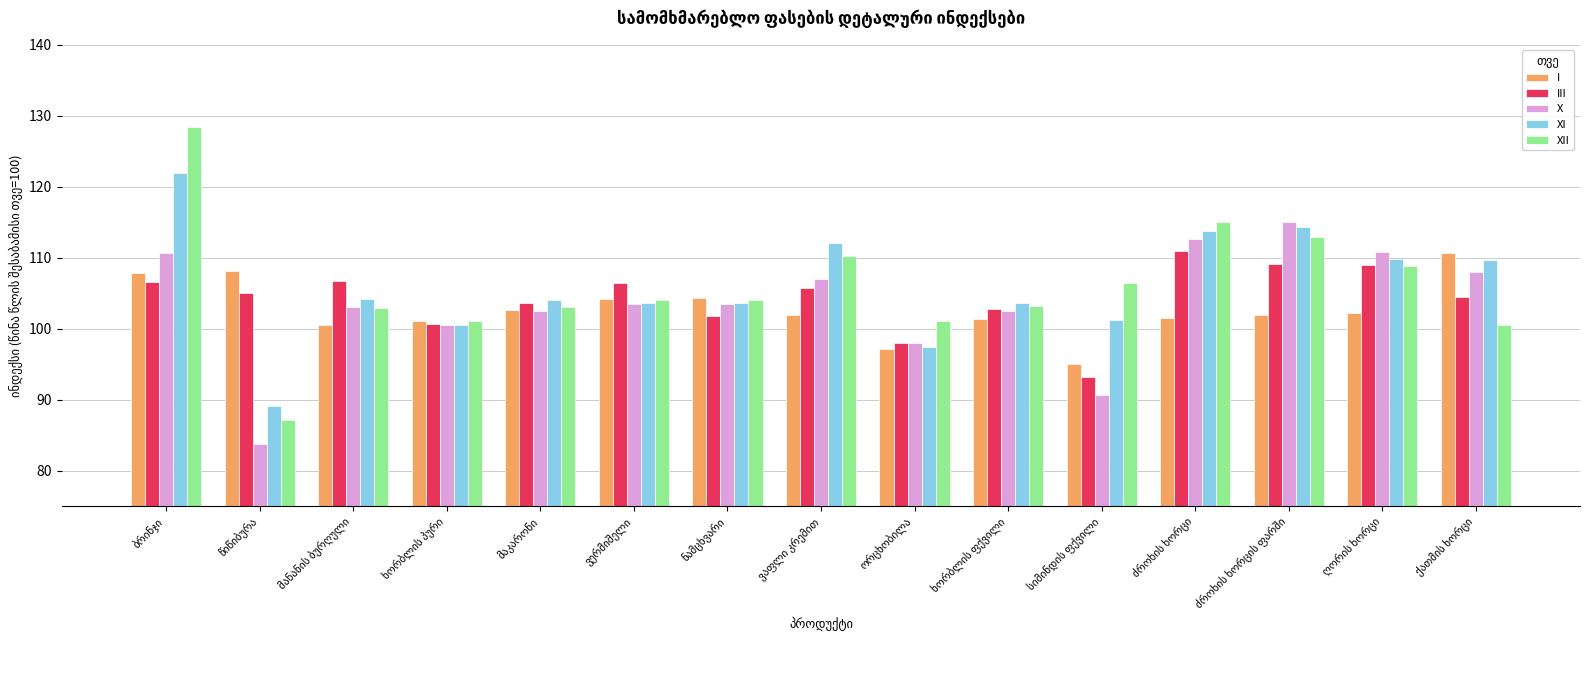

What is the difference between the maximum and minimum values in the XII series?

41.2